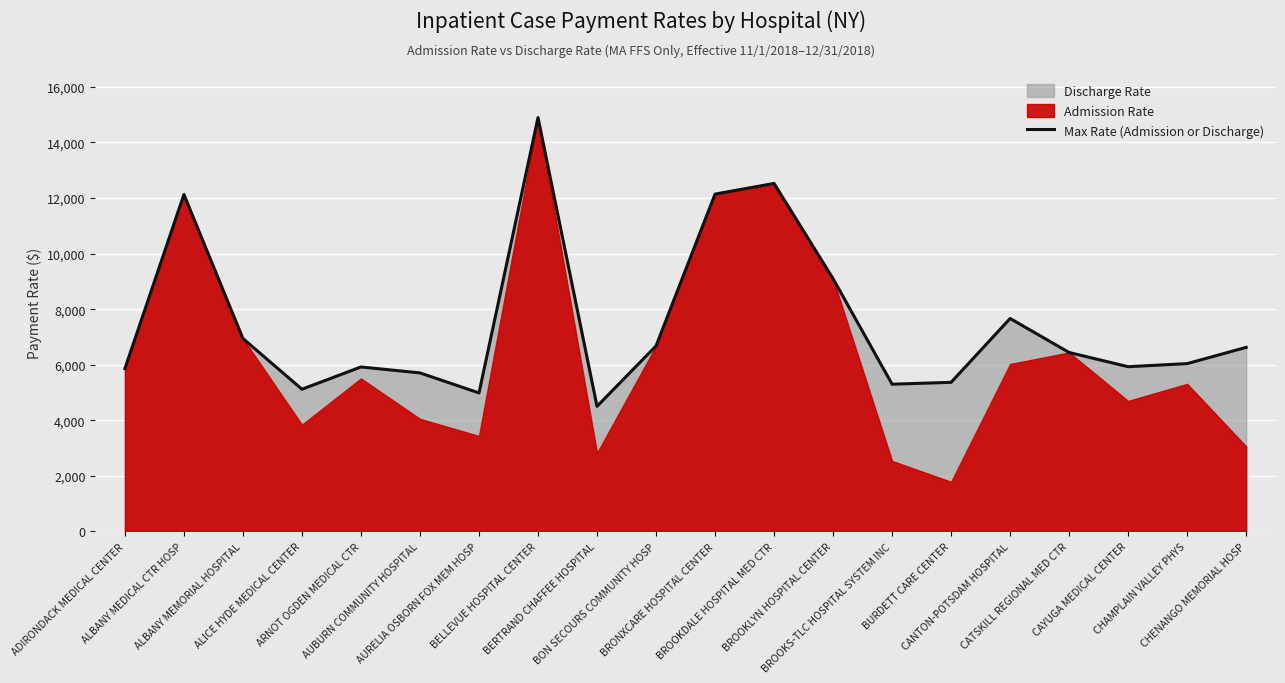

Where is the data nearest to the value 9700?

BROOKLYN HOSPITAL CENTER